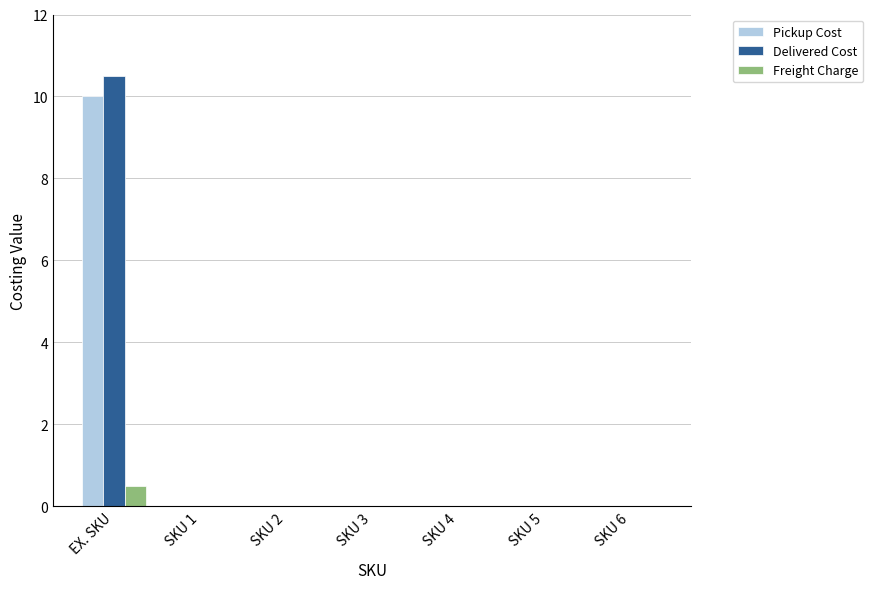

At which category is the sum across all series the highest?

EX. SKU